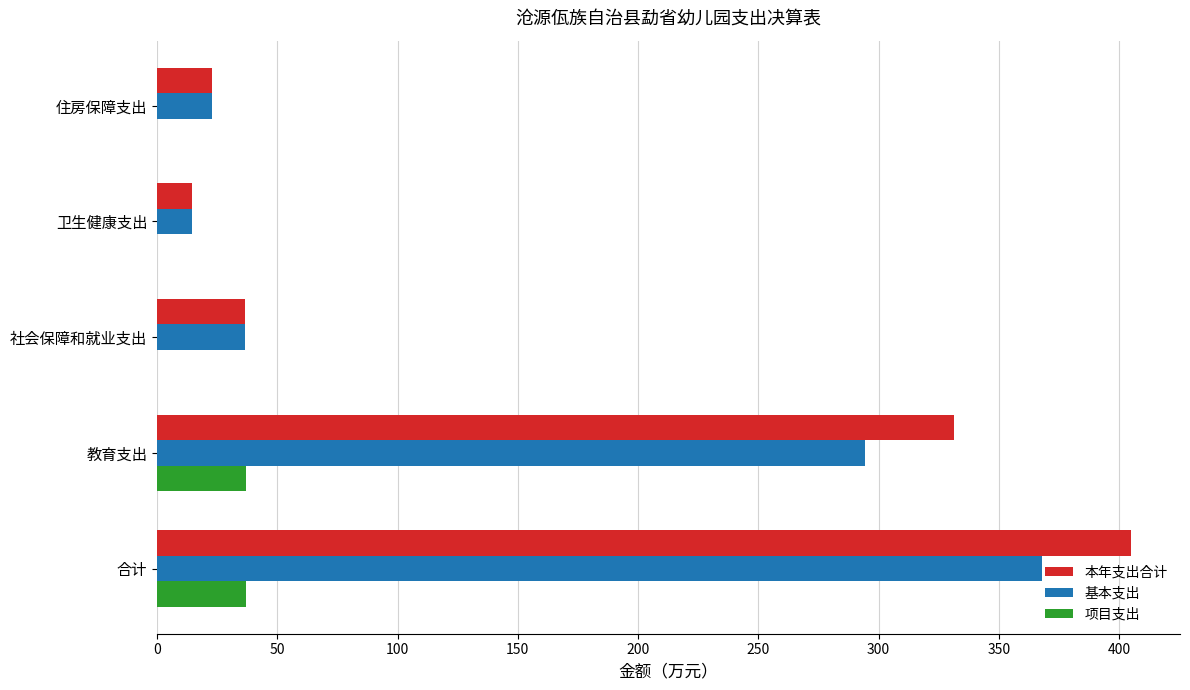

Is it true that 基本支出 equals 294.5 at 教育支出?

True